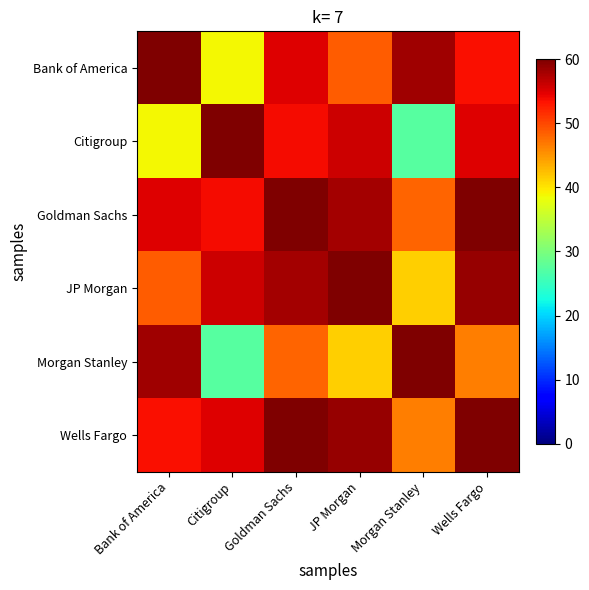

List the series in order of their peak value, highest first.

Bank of America, Citigroup, Goldman Sachs, JP Morgan, Morgan Stanley, Wells Fargo